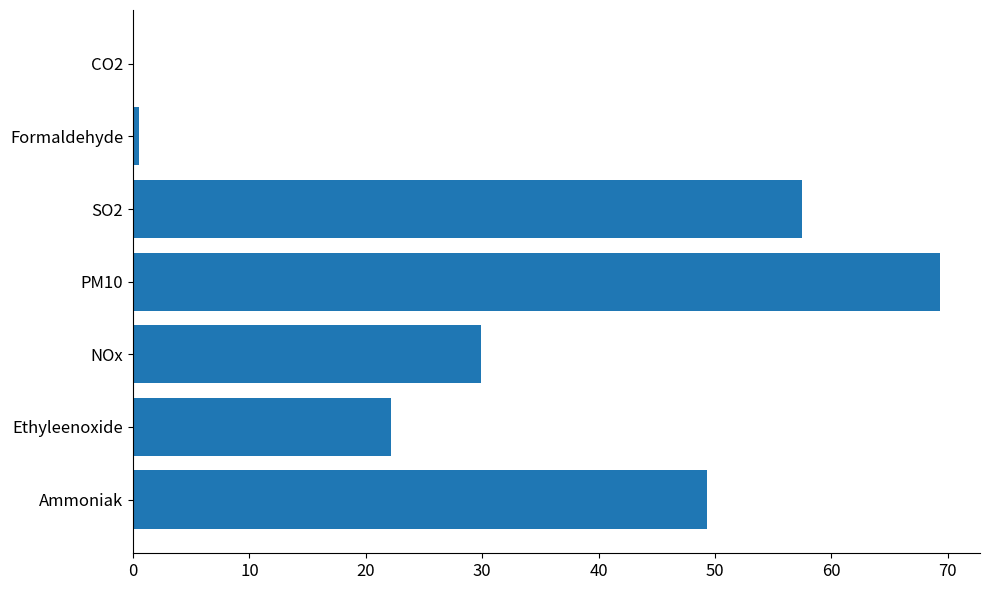

The chart shows a value of 75.3 at Ammoniak. True or false?

False